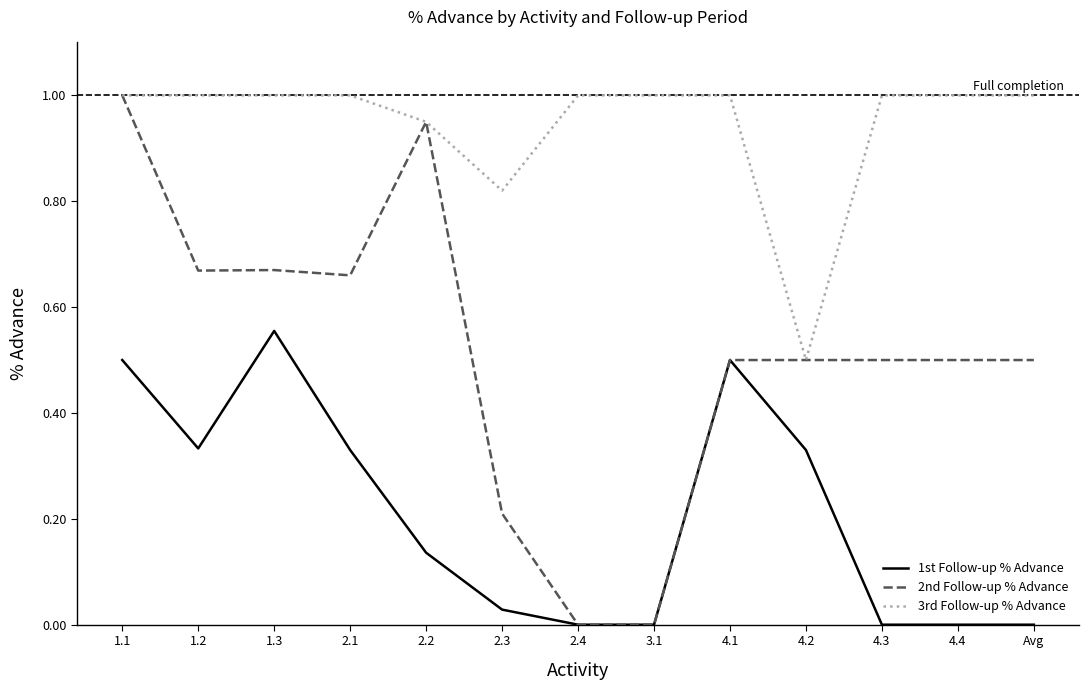

What is the maximum value for 3rd Follow-up % Advance?

1.0